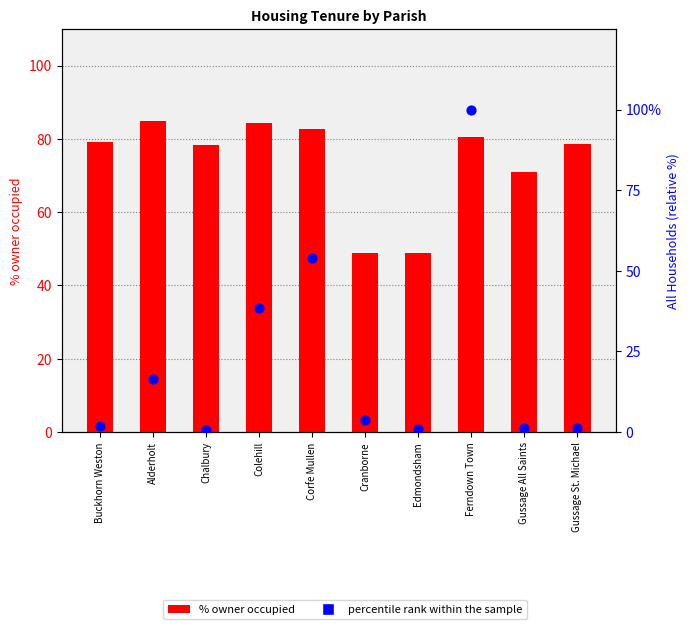

Which series reaches the maximum Y coordinate?

percentile rank within the sample